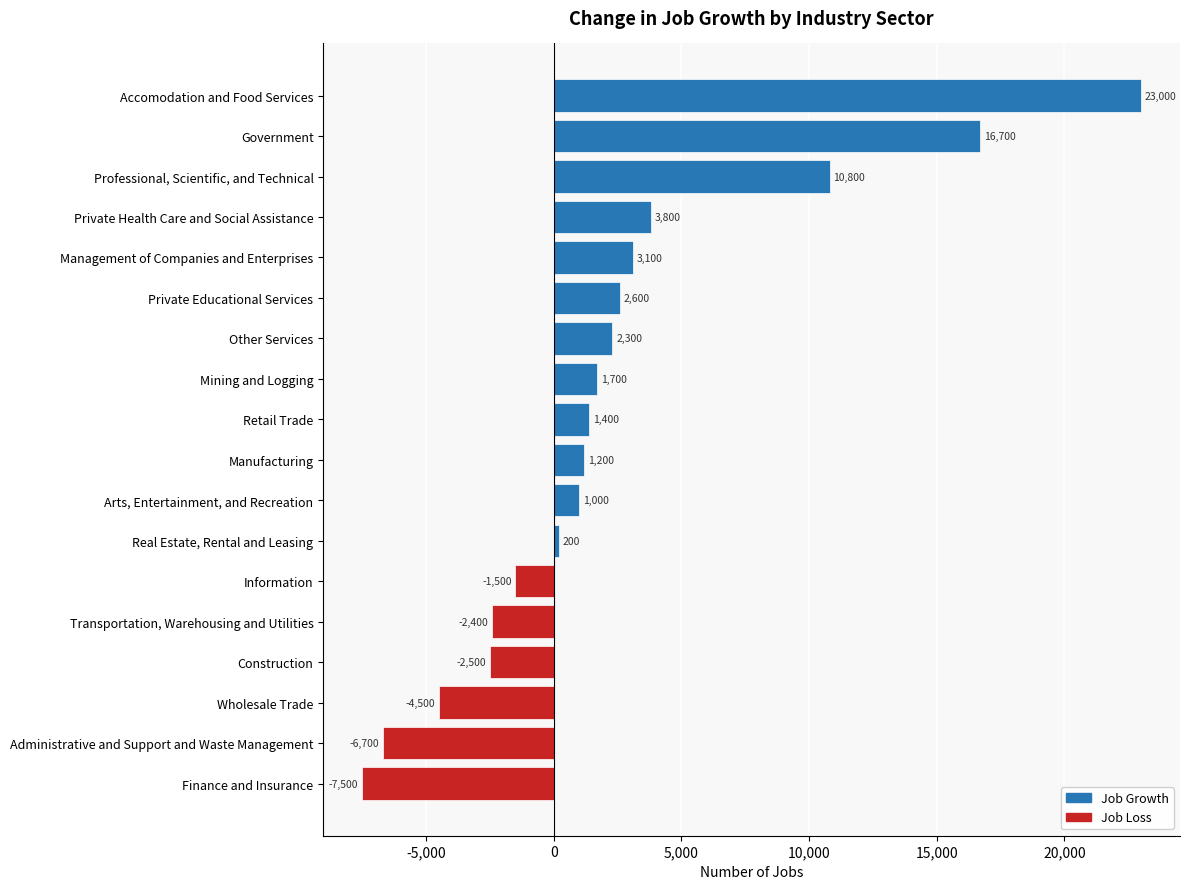

What is the difference between the maximum and minimum values?

30500